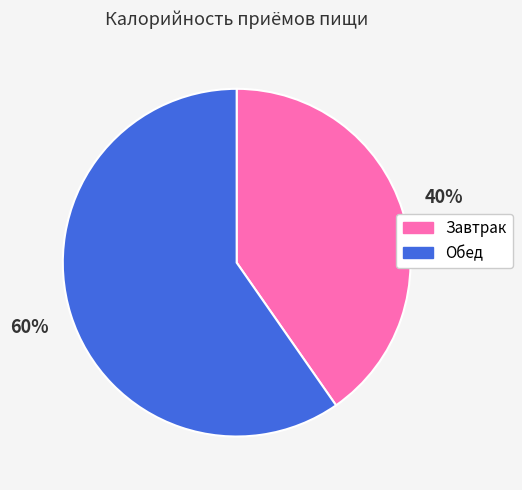

Combined, do Обед and Завтрак account for over 50%?

Yes